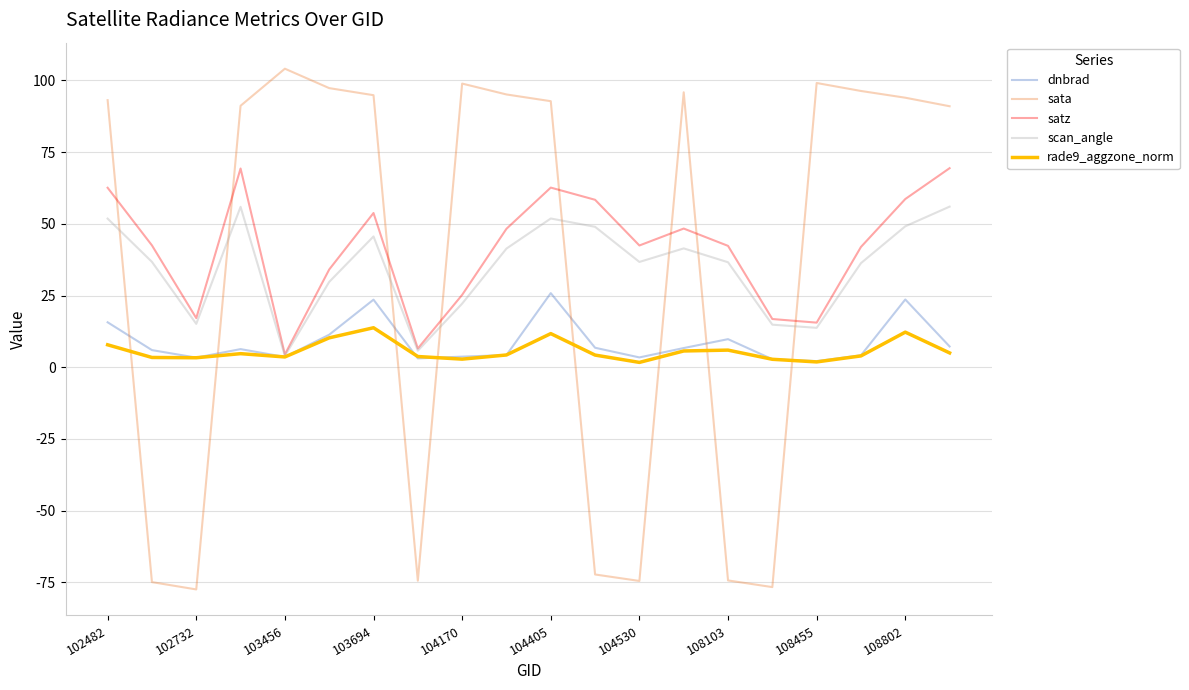

What is the highest value of the rade9_aggzone_norm series?

13.8